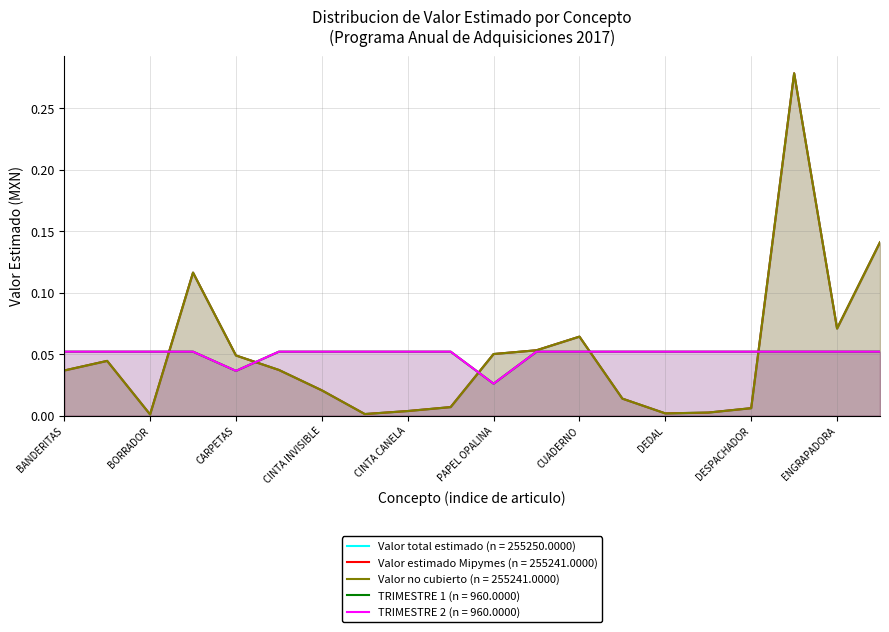

Between which two adjacent categories do Valor estimado Mipymes and Valor total estimado first intersect?

CARPETAS and CHAROLA